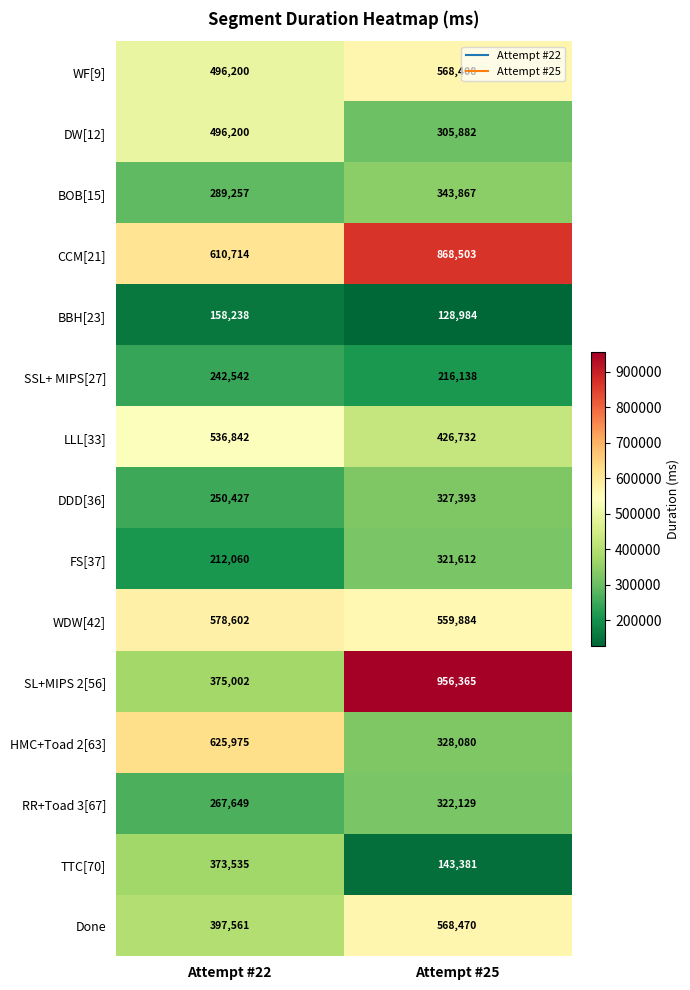

Read the WF[9] value at Attempt #22.

496200